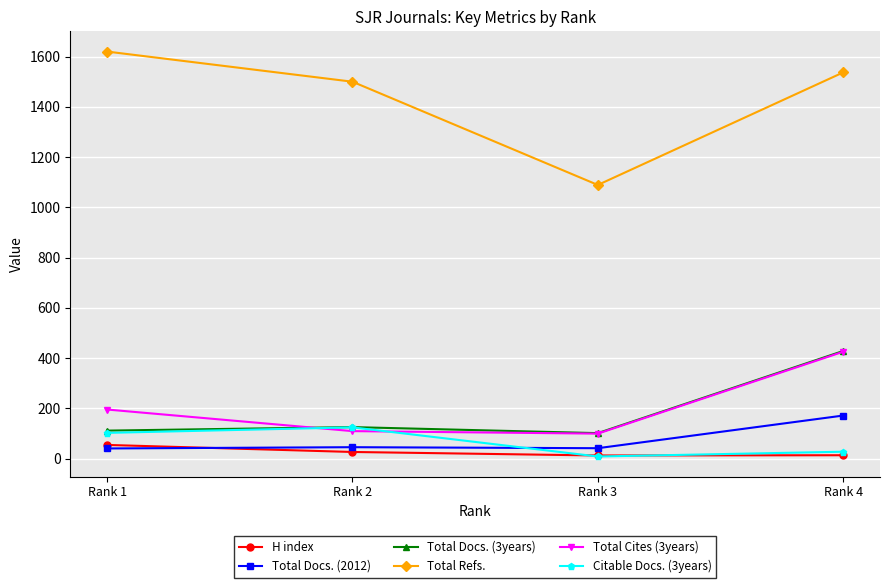

How many distinct data groups are displayed?

6